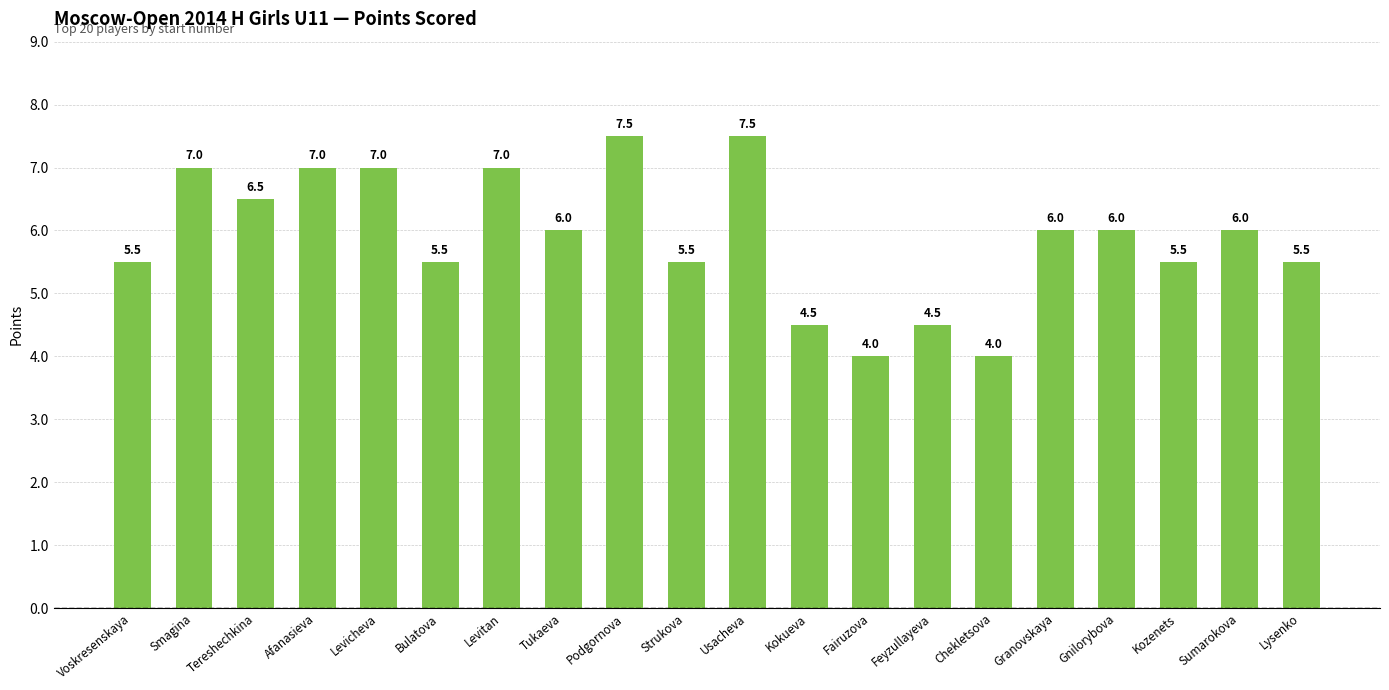

What is the value of the 16th bar from the left?

6.0